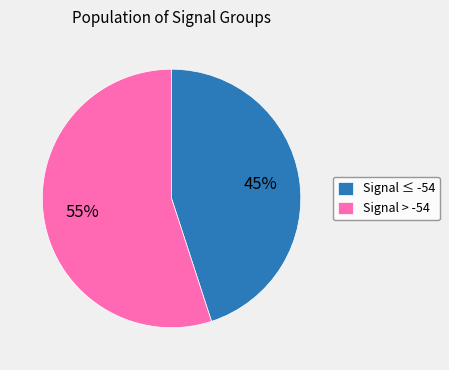

Which slice is the largest?

Signal > -54